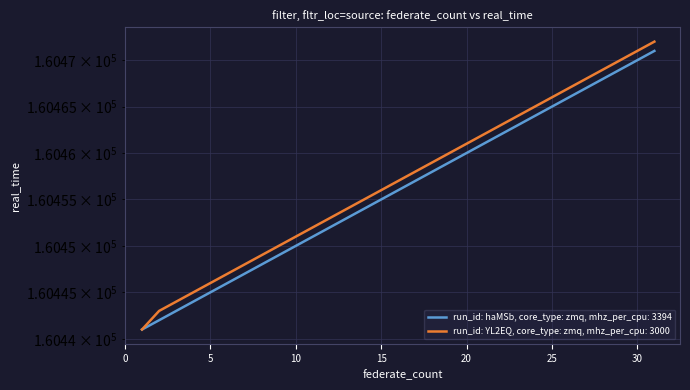

How many values in the run_id: YL2EQ, core_type: zmq, mhz_per_cpu: 3000 series are below 160457?

15